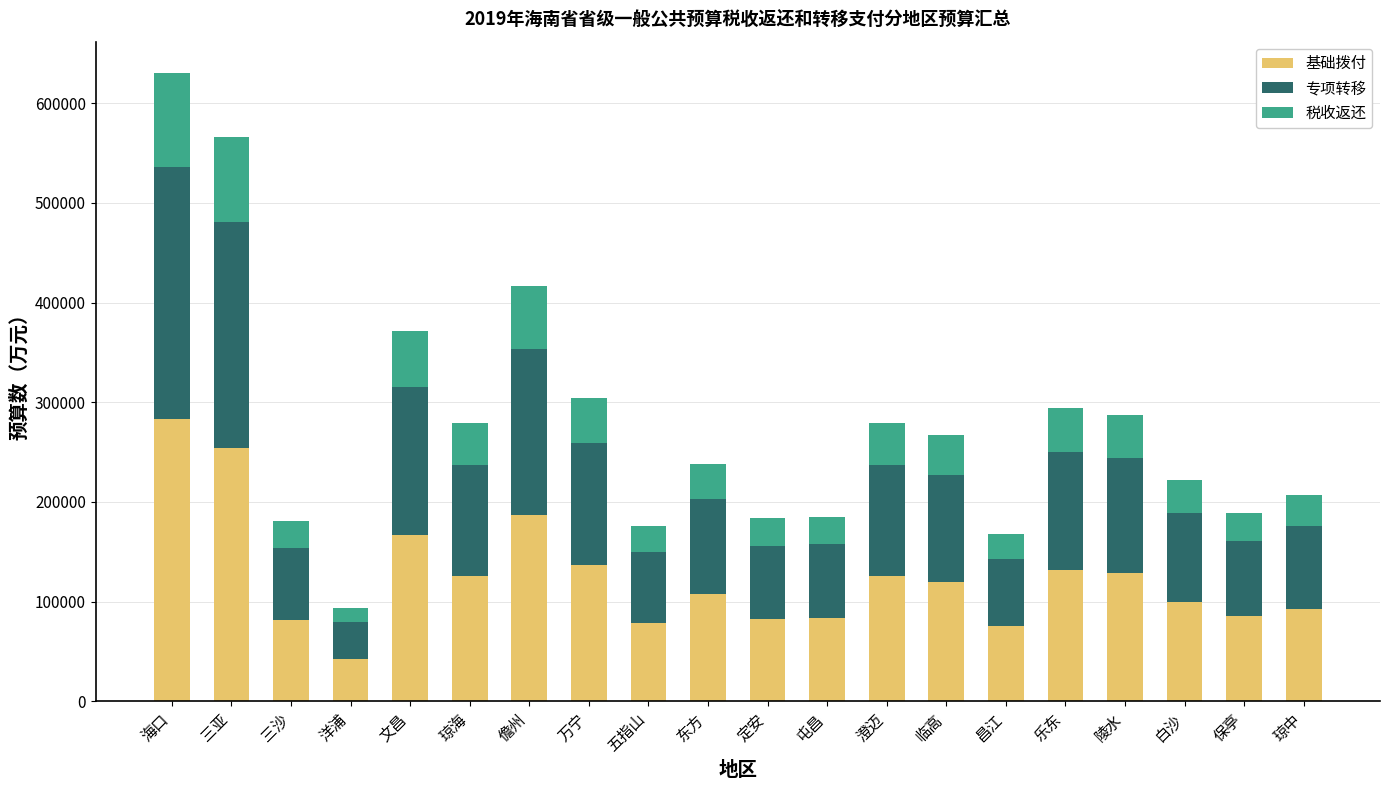

Are the bars grouped side by side (vs. stacked)?

No